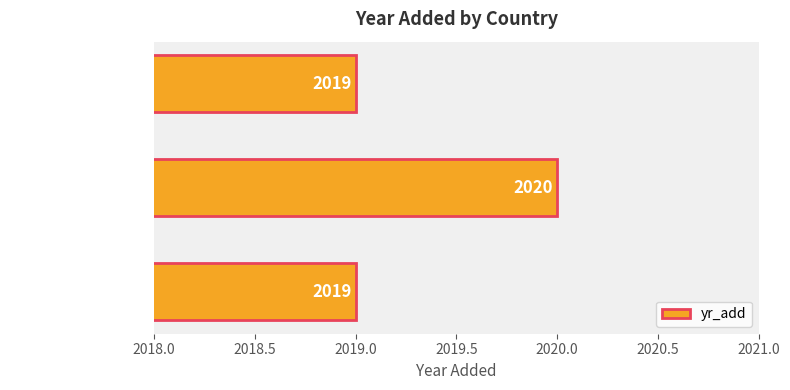

True or false: the data shows 1035 at United Kingdom.

False